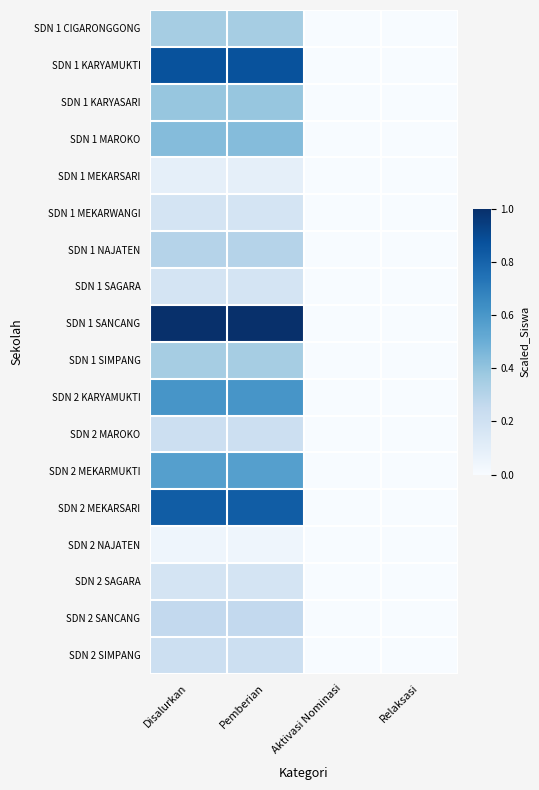

Reading left to right, list all the values displayed in this chart.

SDN 1 CIGARONGGONG: Disalurkan=0.3	Pemberian=0.3	Aktivasi Nominasi=0.0	Relaksasi=0.0
SDN 1 KARYAMUKTI: Disalurkan=0.9	Pemberian=0.9	Aktivasi Nominasi=0.0	Relaksasi=0.0
SDN 1 KARYASARI: Disalurkan=0.4	Pemberian=0.4	Aktivasi Nominasi=0.0	Relaksasi=0.0
SDN 1 MAROKO: Disalurkan=0.4	Pemberian=0.4	Aktivasi Nominasi=0.0	Relaksasi=0.0
SDN 1 MEKARSARI: Disalurkan=0.1	Pemberian=0.1	Aktivasi Nominasi=0.0	Relaksasi=0.0
SDN 1 MEKARWANGI: Disalurkan=0.2	Pemberian=0.2	Aktivasi Nominasi=0.0	Relaksasi=0.0
SDN 1 NAJATEN: Disalurkan=0.3	Pemberian=0.3	Aktivasi Nominasi=0.0	Relaksasi=0.0
SDN 1 SAGARA: Disalurkan=0.2	Pemberian=0.2	Aktivasi Nominasi=0.0	Relaksasi=0.0
SDN 1 SANCANG: Disalurkan=1.0	Pemberian=1.0	Aktivasi Nominasi=0.0	Relaksasi=0.0
SDN 1 SIMPANG: Disalurkan=0.3	Pemberian=0.3	Aktivasi Nominasi=0.0	Relaksasi=0.0
SDN 2 KARYAMUKTI: Disalurkan=0.6	Pemberian=0.6	Aktivasi Nominasi=0.0	Relaksasi=0.0
SDN 2 MAROKO: Disalurkan=0.2	Pemberian=0.2	Aktivasi Nominasi=0.0	Relaksasi=0.0
SDN 2 MEKARMUKTI: Disalurkan=0.6	Pemberian=0.6	Aktivasi Nominasi=0.0	Relaksasi=0.0
SDN 2 MEKARSARI: Disalurkan=0.8	Pemberian=0.8	Aktivasi Nominasi=0.0	Relaksasi=0.0
SDN 2 NAJATEN: Disalurkan=0.0	Pemberian=0.0	Aktivasi Nominasi=0.0	Relaksasi=0.0
SDN 2 SAGARA: Disalurkan=0.2	Pemberian=0.2	Aktivasi Nominasi=0.0	Relaksasi=0.0
SDN 2 SANCANG: Disalurkan=0.3	Pemberian=0.3	Aktivasi Nominasi=0.0	Relaksasi=0.0
SDN 2 SIMPANG: Disalurkan=0.2	Pemberian=0.2	Aktivasi Nominasi=0.0	Relaksasi=0.0